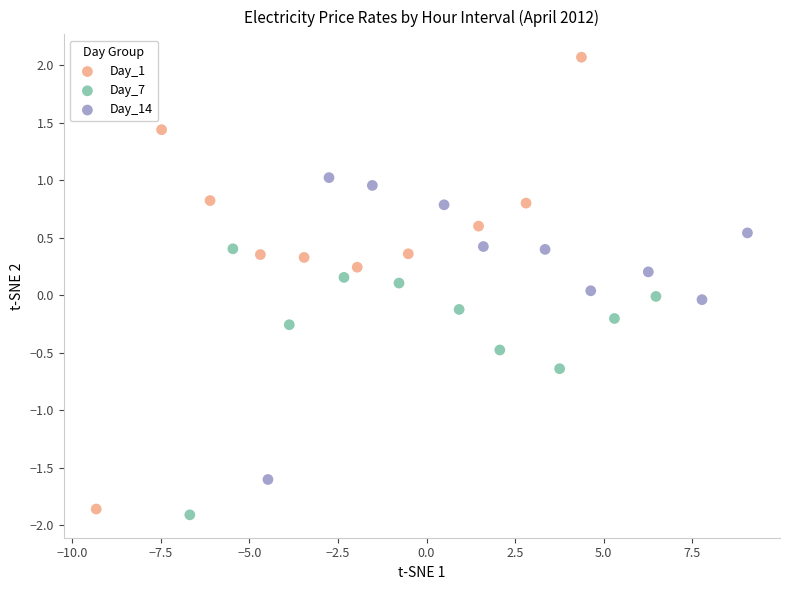

Which series reaches the maximum Y coordinate?

Day_1